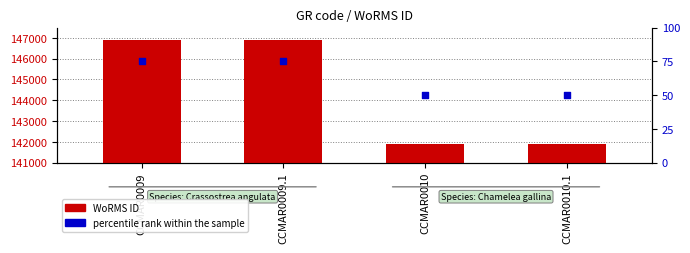

Which series contains the highest Y value?

WoRMS ID